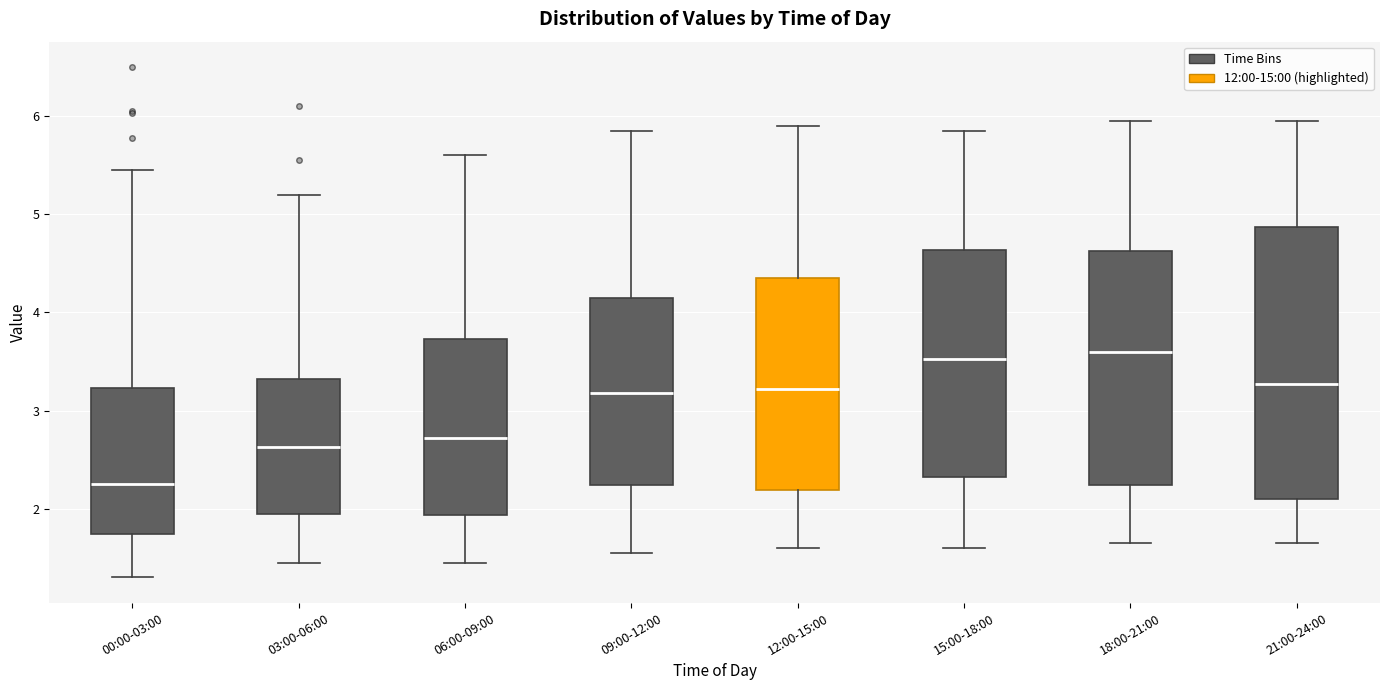

Reading left to right, transcribe this box plot: for each box, give where its median line is, the range the box spans, and where its two whiskers end, as read against the y-axis. The values are not printed on the chart, so give them approximately, as read against the axis.

00:00-03:00: median 2.3, box 1.7 to 3.2, whiskers 1.3 to 5.5
03:00-06:00: median 2.6, box 2.0 to 3.3, whiskers 1.5 to 5.2
06:00-09:00: median 2.7, box 1.9 to 3.7, whiskers 1.5 to 5.6
09:00-12:00: median 3.2, box 2.2 to 4.2, whiskers 1.6 to 5.9
12:00-15:00: median 3.2, box 2.2 to 4.4, whiskers 1.6 to 5.9
15:00-18:00: median 3.5, box 2.3 to 4.6, whiskers 1.6 to 5.9
18:00-21:00: median 3.6, box 2.2 to 4.6, whiskers 1.7 to 6.0
21:00-24:00: median 3.3, box 2.1 to 4.9, whiskers 1.7 to 6.0